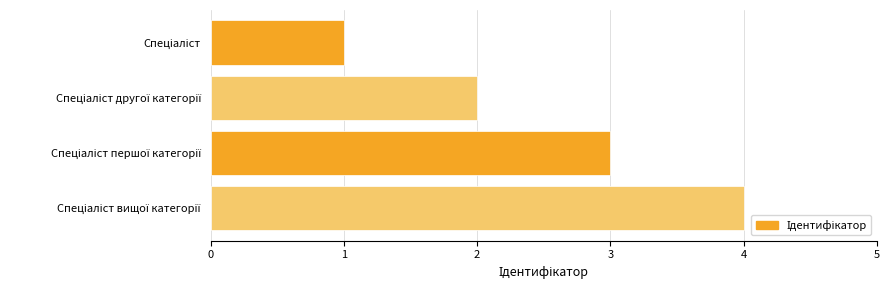

How many distinct data groups are displayed?

1